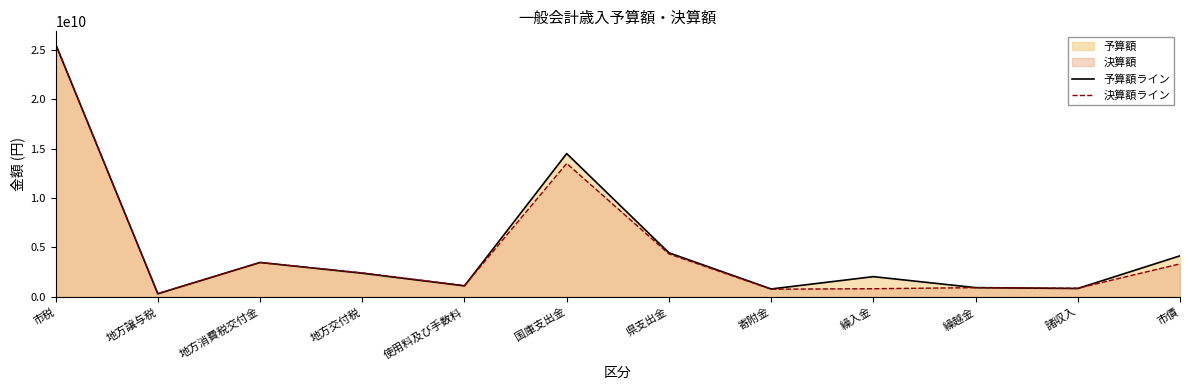

At which label is 予算額ライン closest to 12936263500?

国庫支出金